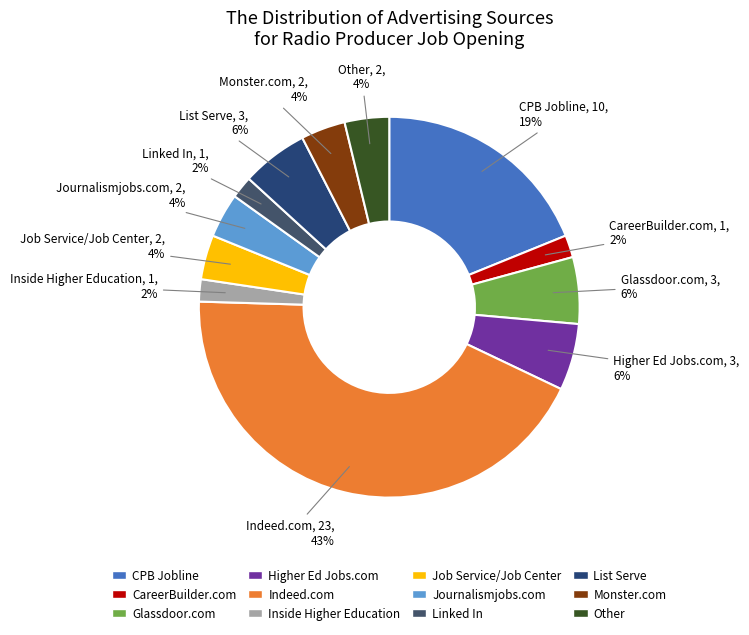

To the nearest percent, what is the average slice percentage?

8%